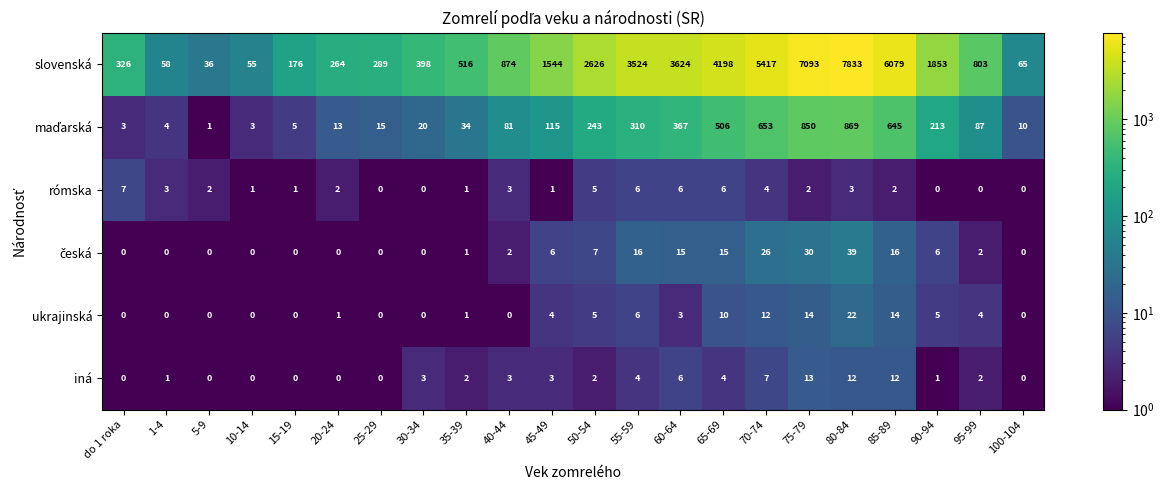

At which category is the sum across all series the highest?

80-84